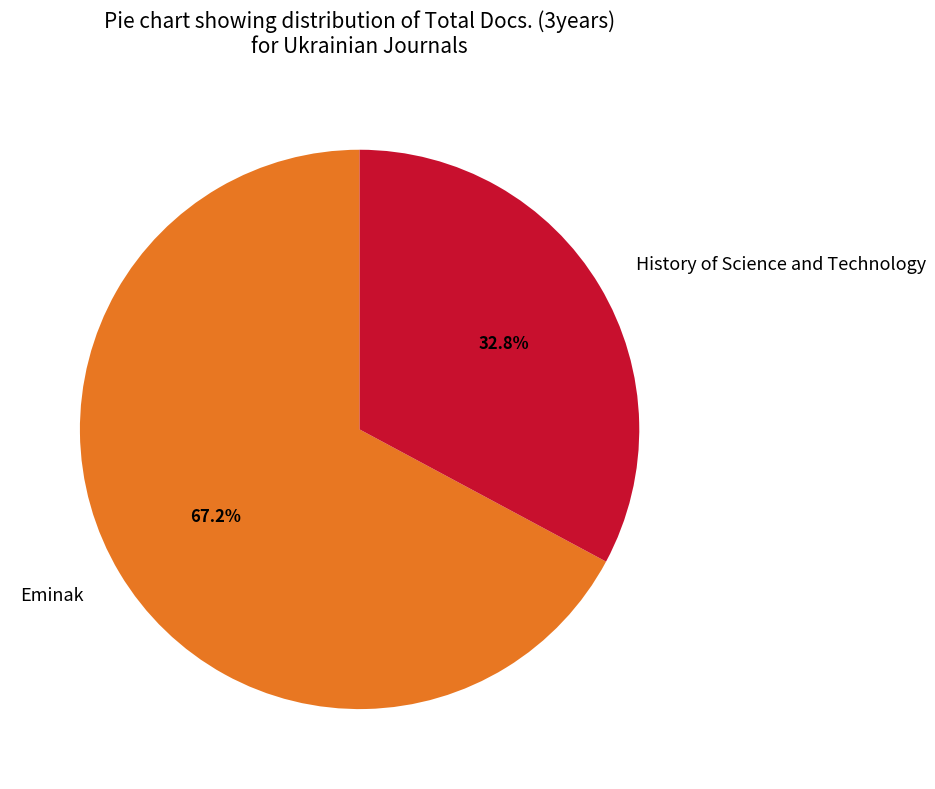

Which category has the biggest portion of the pie?

Eminak